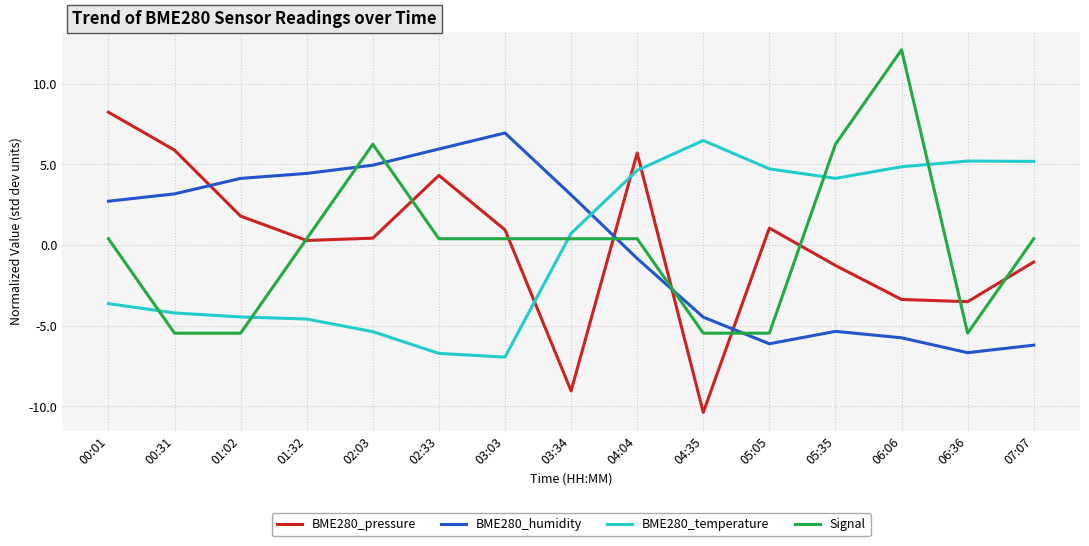

Which series has the widest spread of values?

BME280_pressure